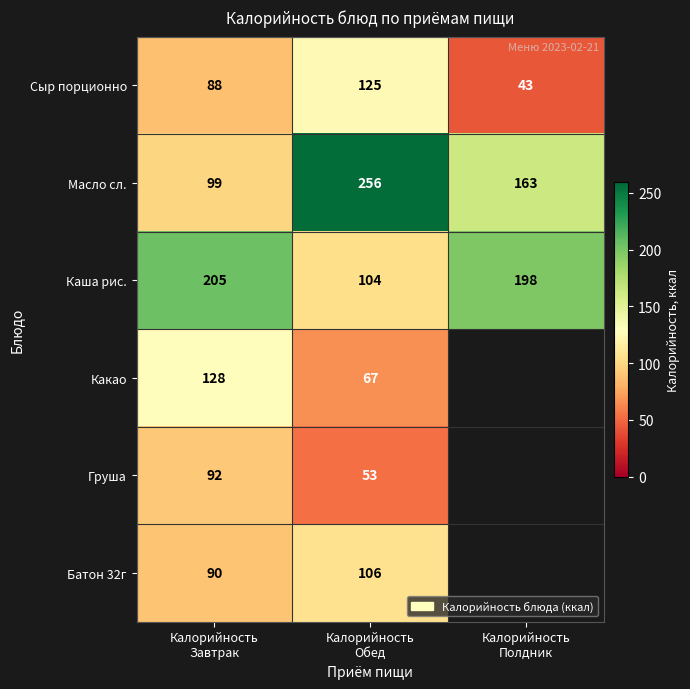

How many data points does each series have?

3